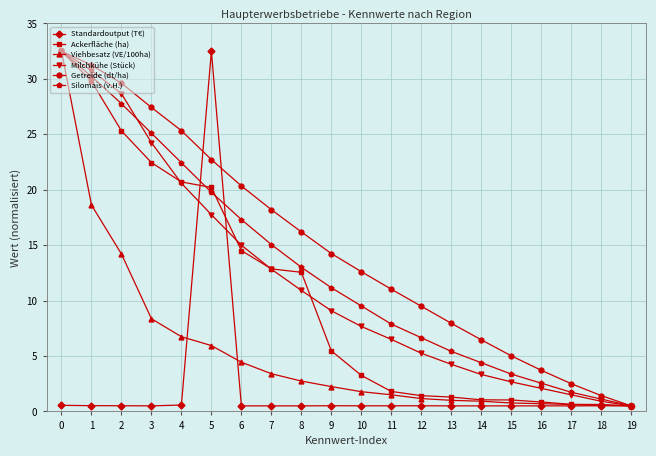

What is the minimum value shown in the chart?

0.5